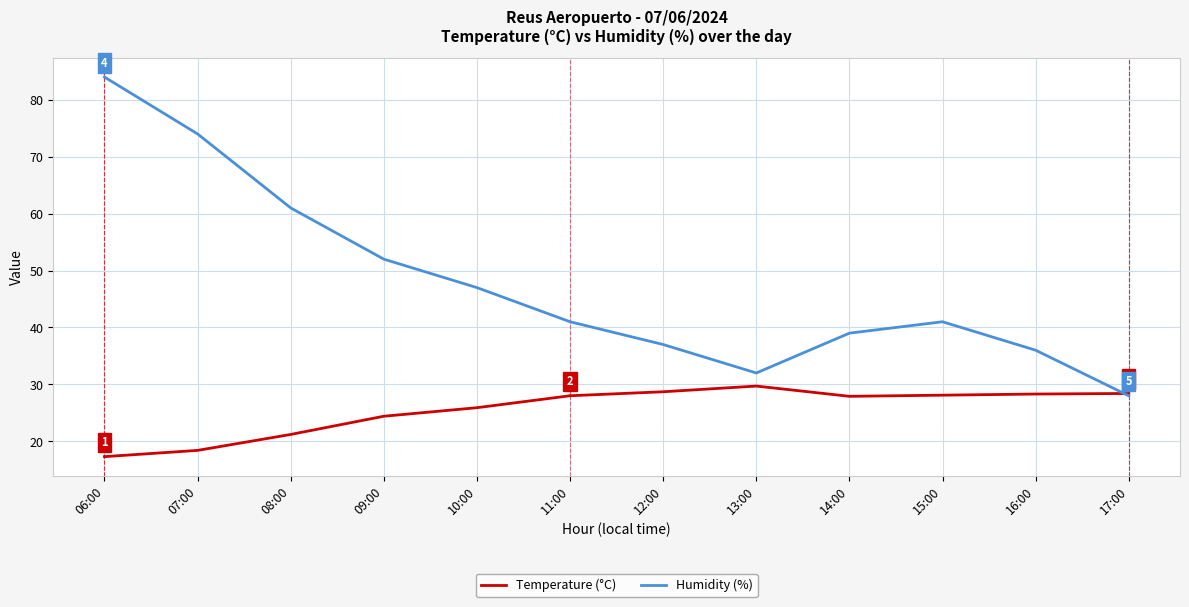

What is the minimum value shown in the chart?

17.3